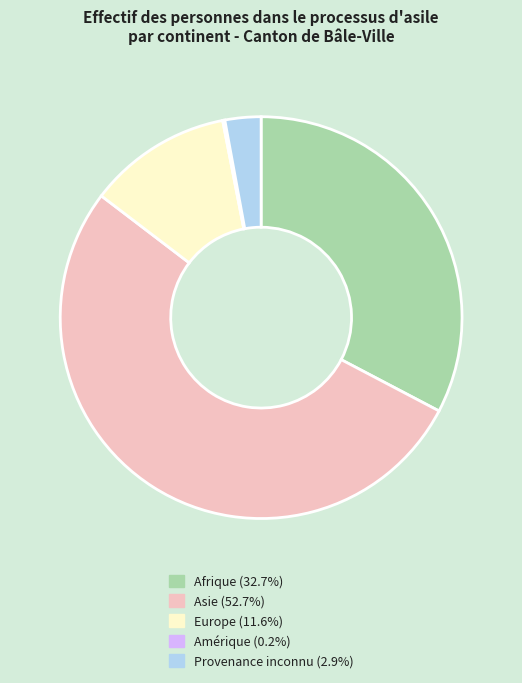

Which slice is the largest?

Asie